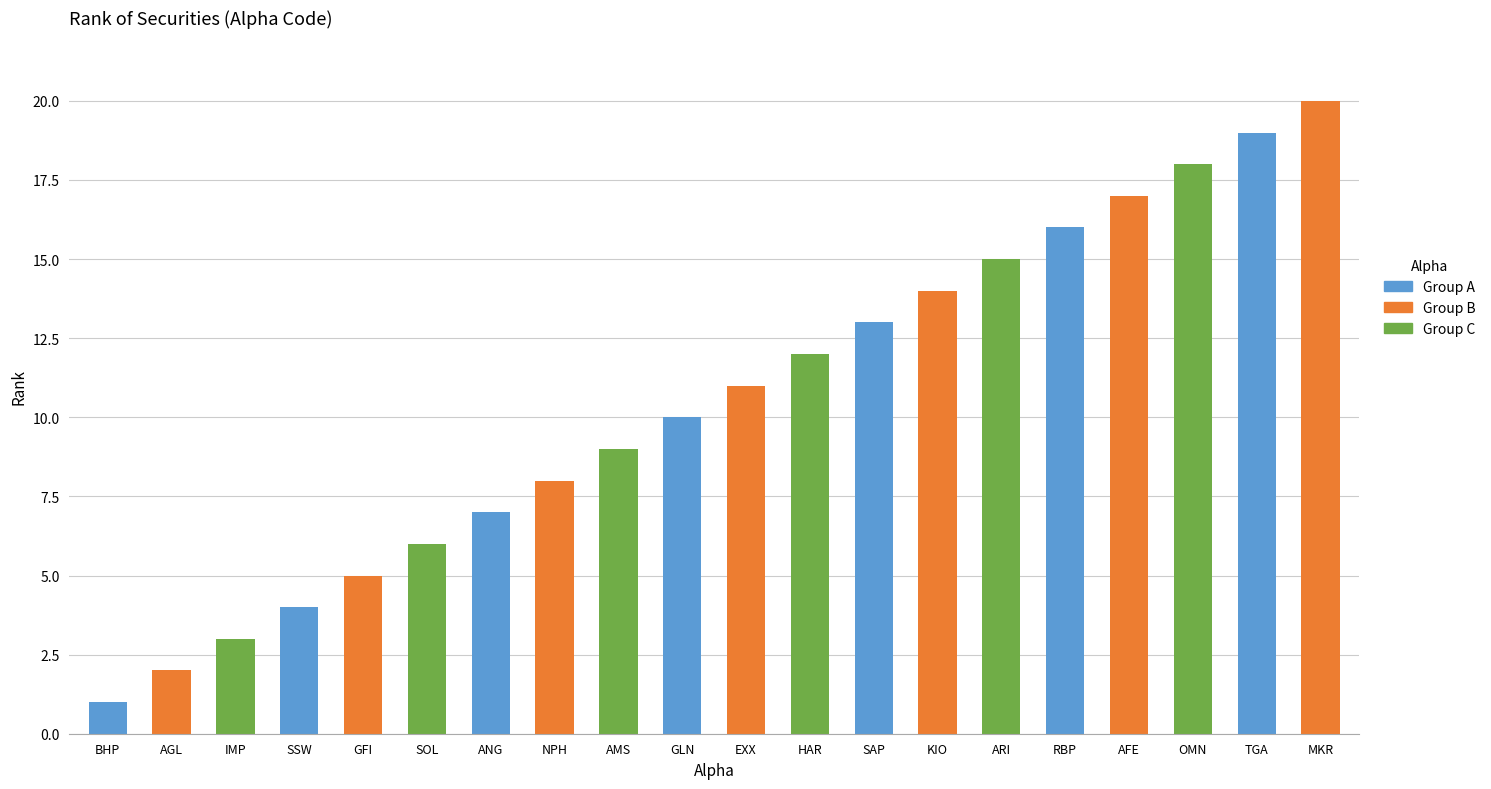

Which category has the lowest value across all series?

BHP